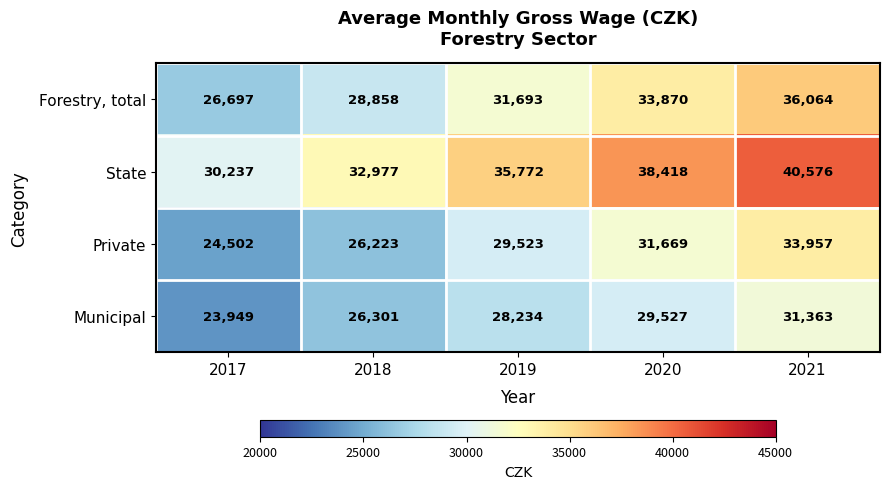

At how many categories does at least one series exceed 28625?

5